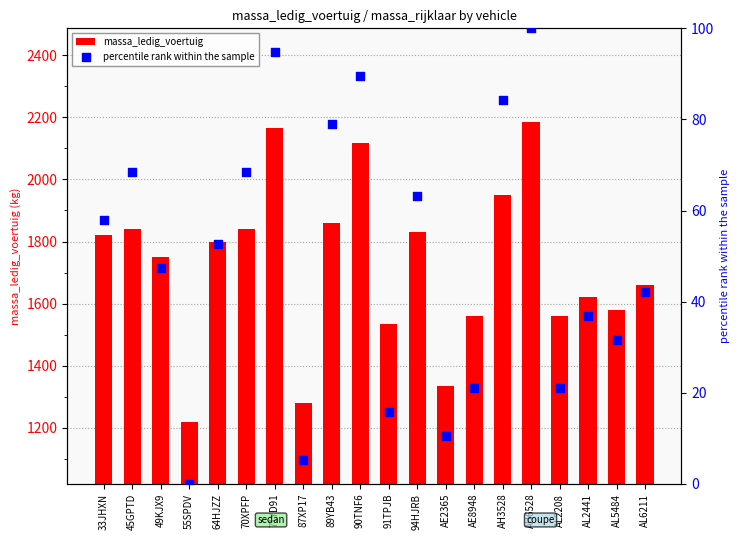

What is the total value across all series at AL2208?

1581.1